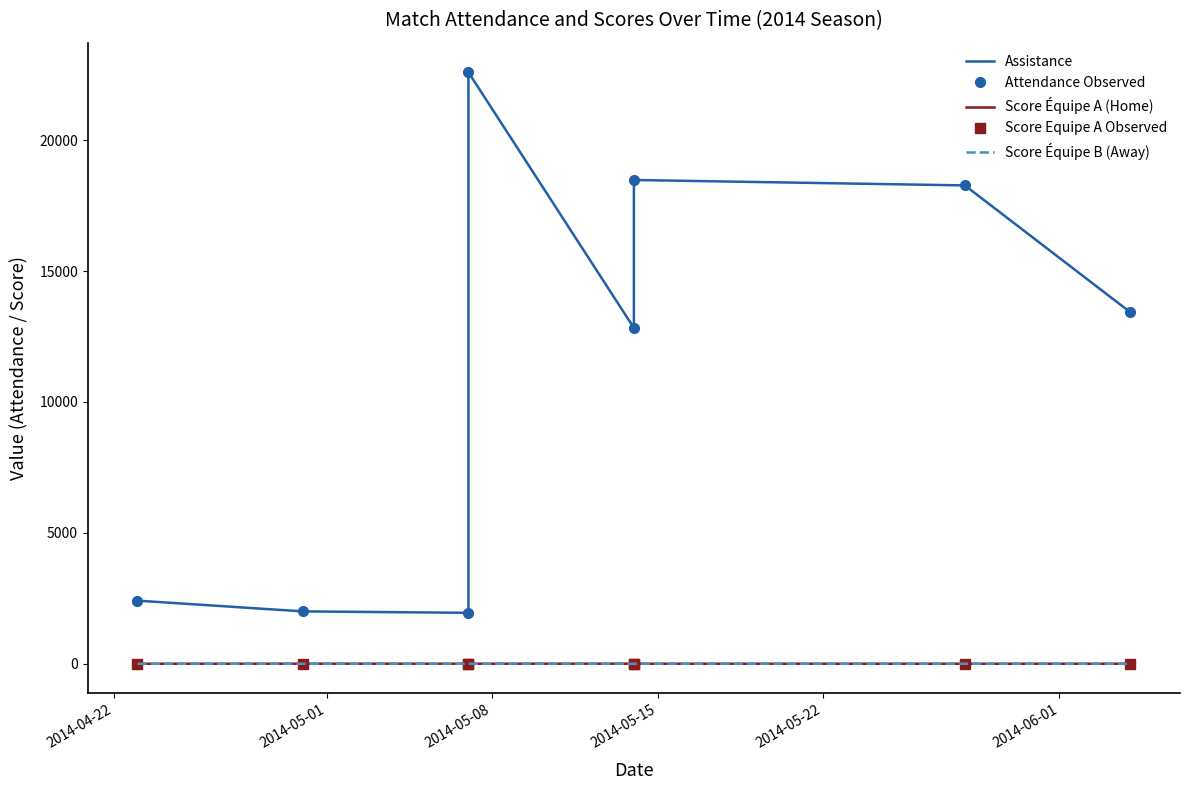

True or false: Score Equipe A Observed and Attendance Observed intersect in this chart.

False